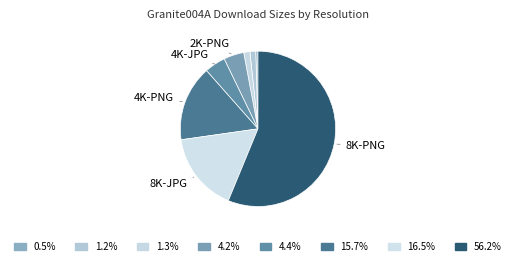

How many segments does this pie chart have?

8